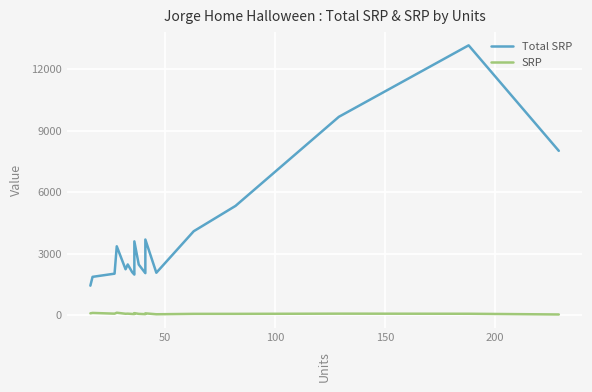

Is this an area chart (filled region under the line)?

No